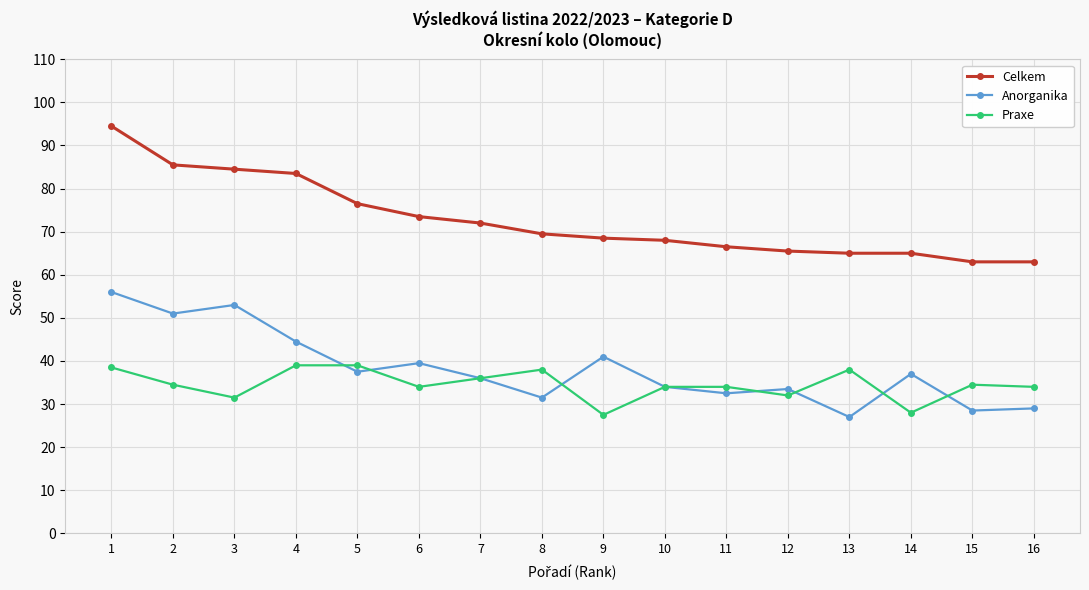

What is the difference between the maximum and second lowest values in the Anorganika series?

27.5